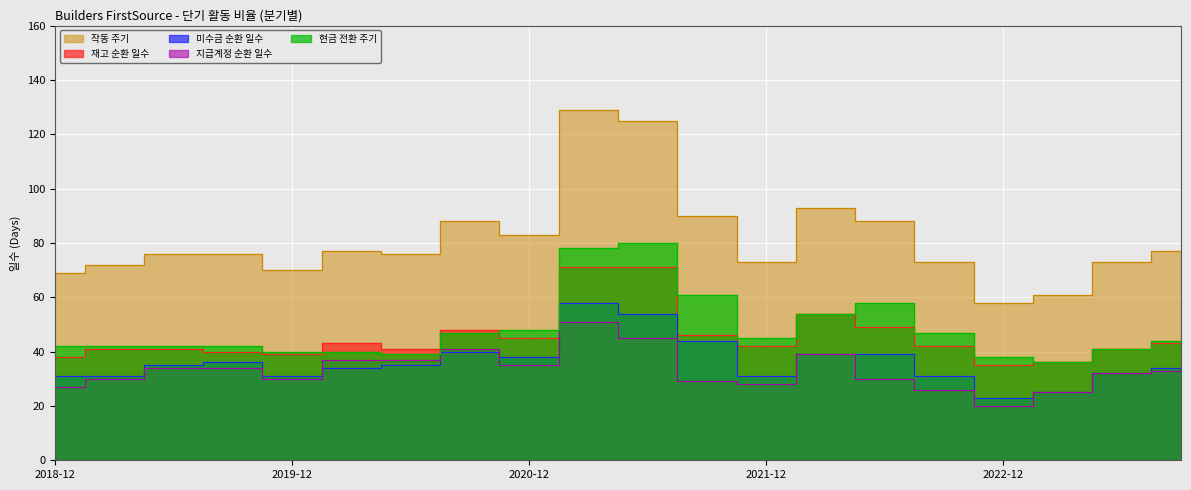

How many categories are shown in the chart?

20